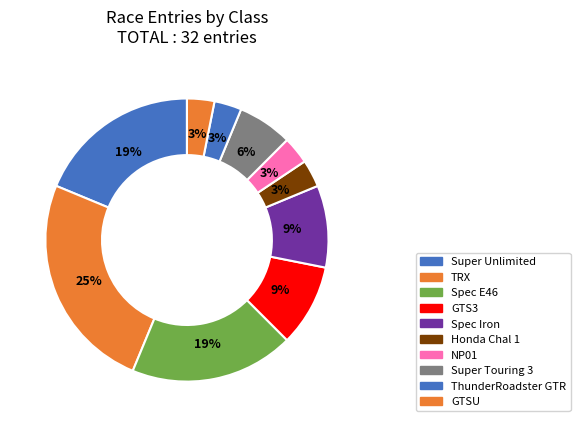

Is there a majority slice in this chart?

No